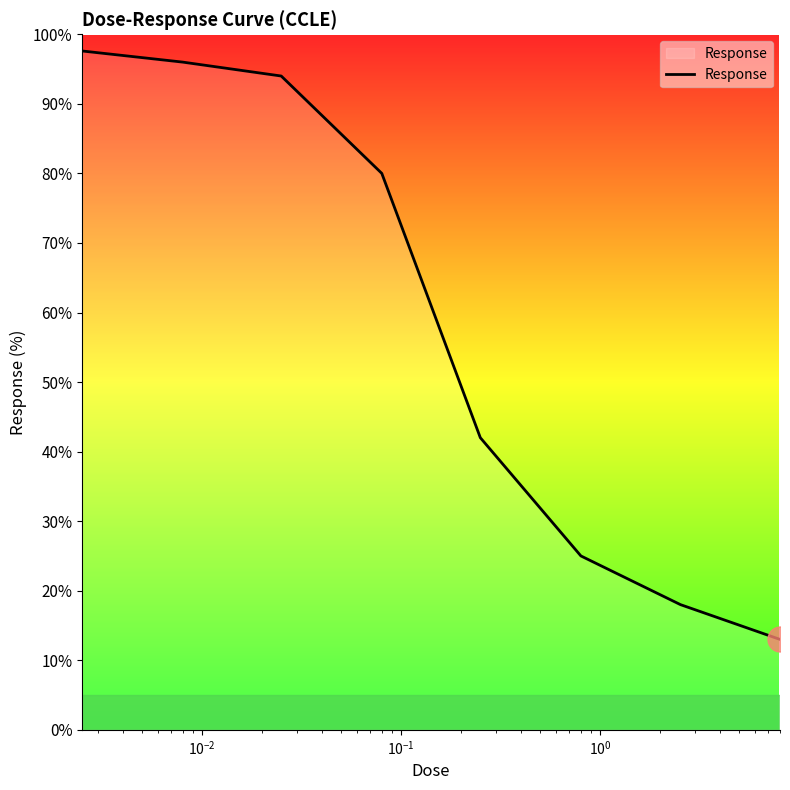

What is the difference between the maximum and second lowest values?

79.6